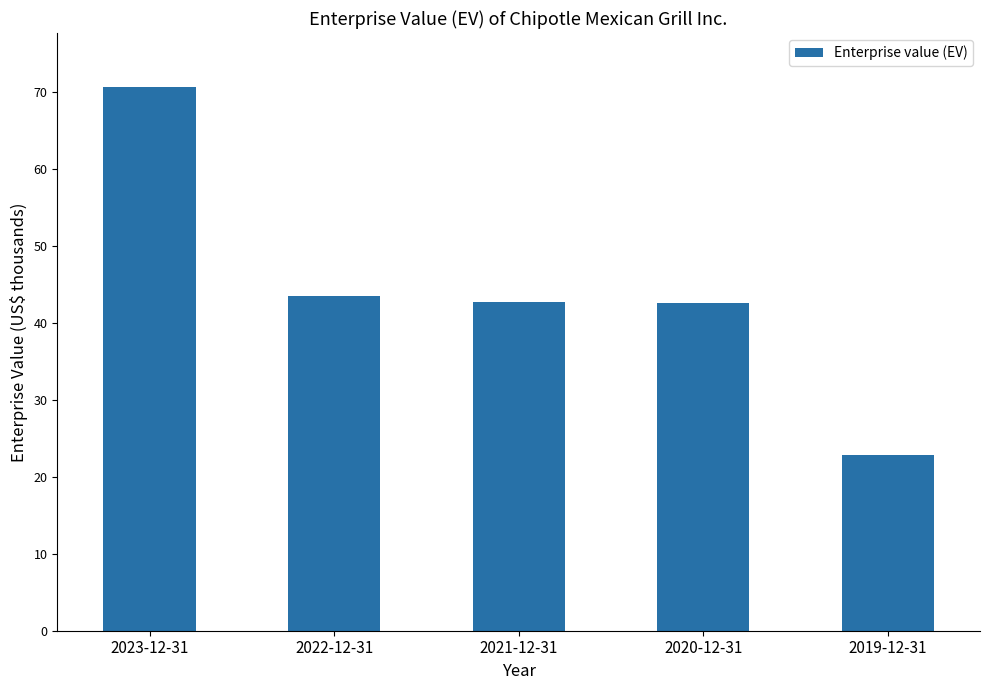

Are the bars horizontal?

No